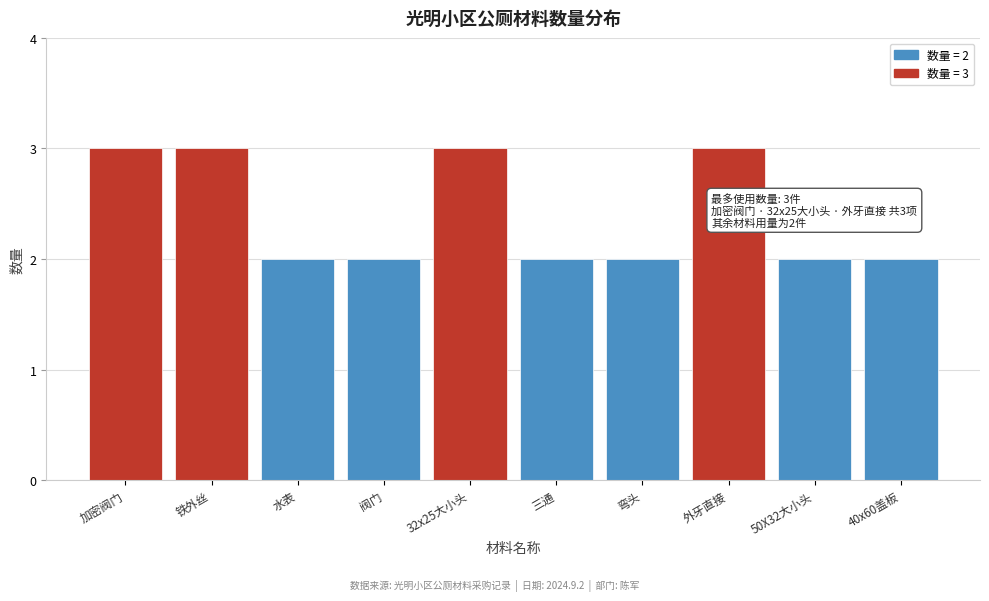

Reading left to right, list all the values displayed in this chart.

加密阀门=3	铁外丝=3	水表=2	阀门=2	32x25大小头=3	三通=2	弯头=2	外牙直接=3	50X32大小头=2	40x60盖板=2